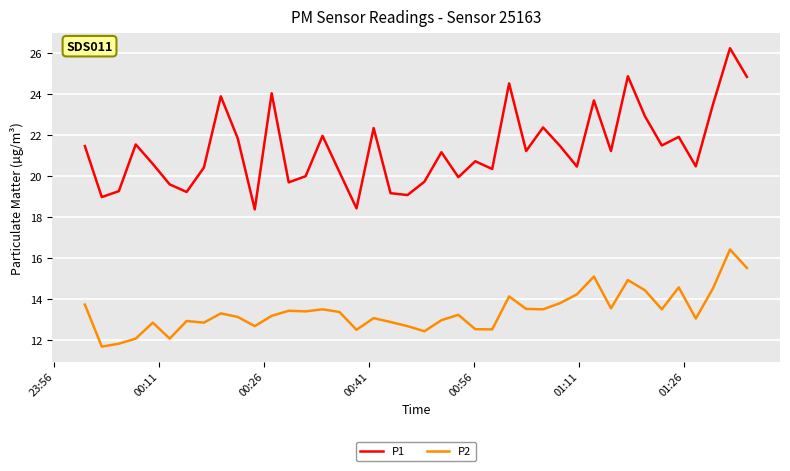

What is the difference between the maximum and minimum values in the P2 series?

4.7